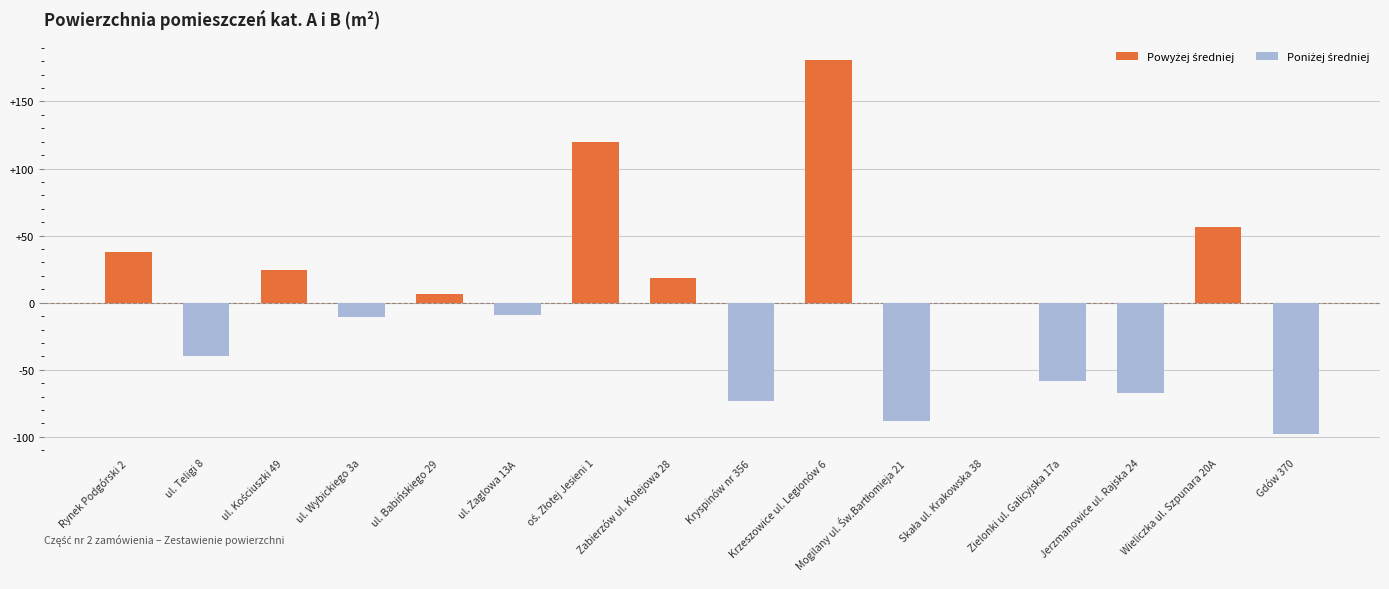

What is the greatest value displayed?

180.6